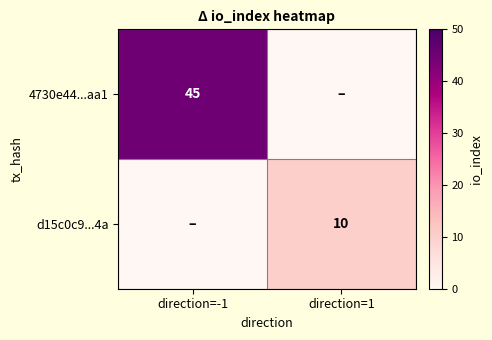

At which category is the sum across all series the highest?

direction=-1